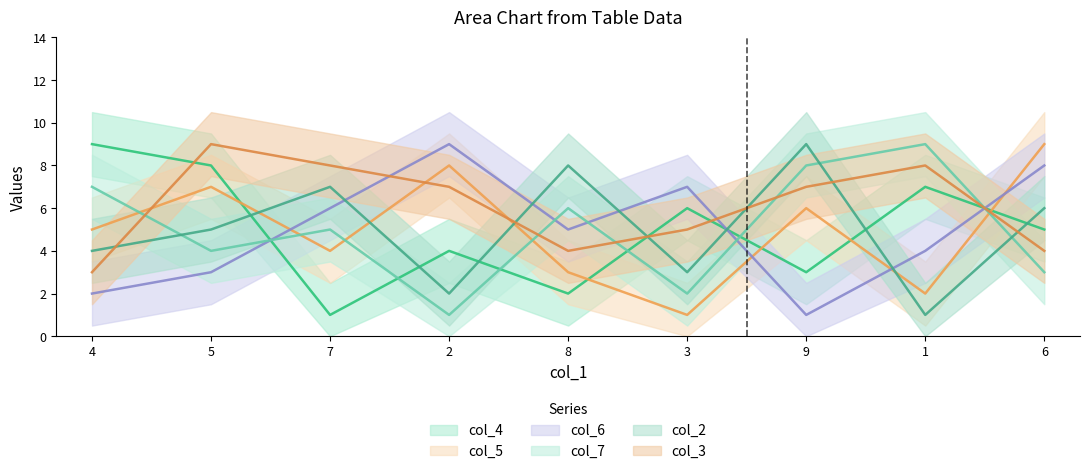

Which has a higher value, 7 or 9?

9